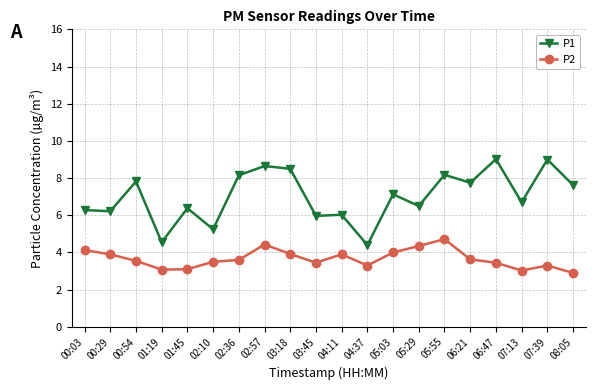

Which series has the largest total across all categories?

P1